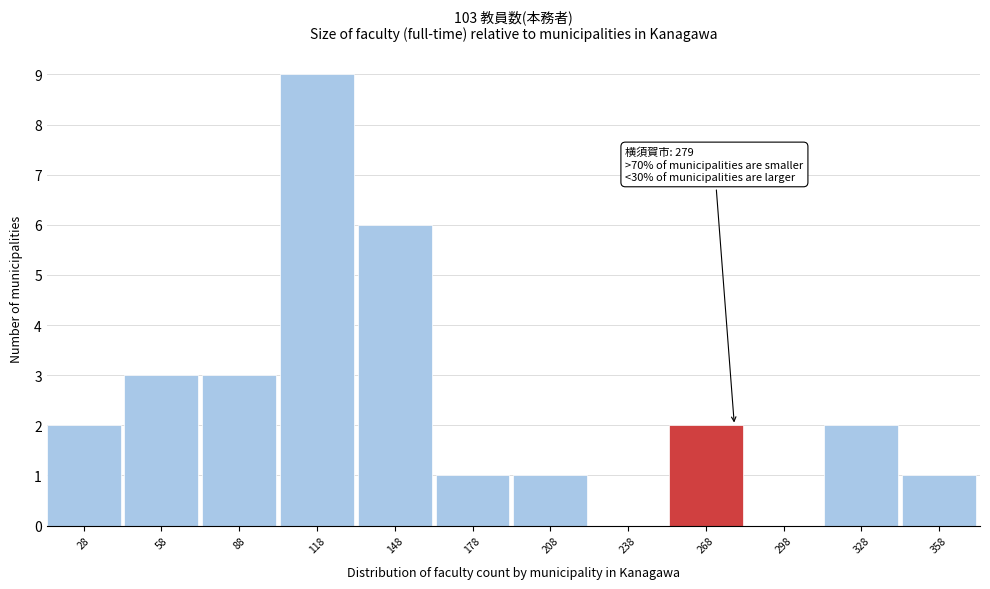

Reading right to left, transcribe all the data shown in this chart.

358=1	328=2	298=0	268=2	238=0	208=1	178=1	148=6	118=9	88=3	58=3	28=2